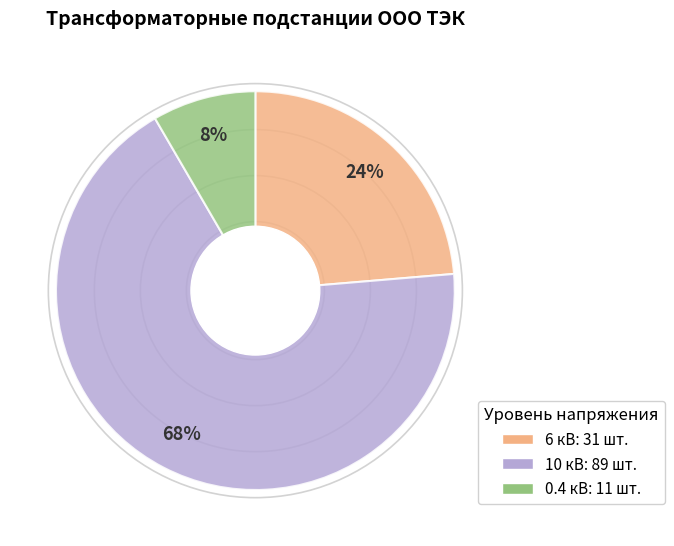

To the nearest percent, what is the difference between the largest and smallest slice percentages?

60%